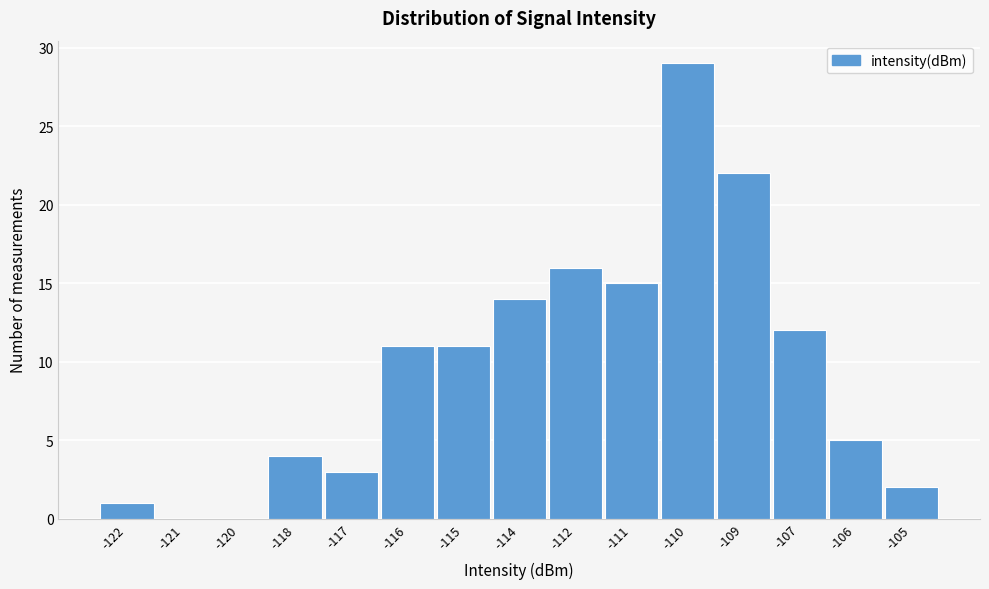

Reading right to left, list all the values displayed in this chart.

-105=2	-106=5	-107=12	-109=22	-110=29	-111=15	-112=16	-114=14	-115=11	-116=11	-117=3	-118=4	-120=0	-121=0	-122=1